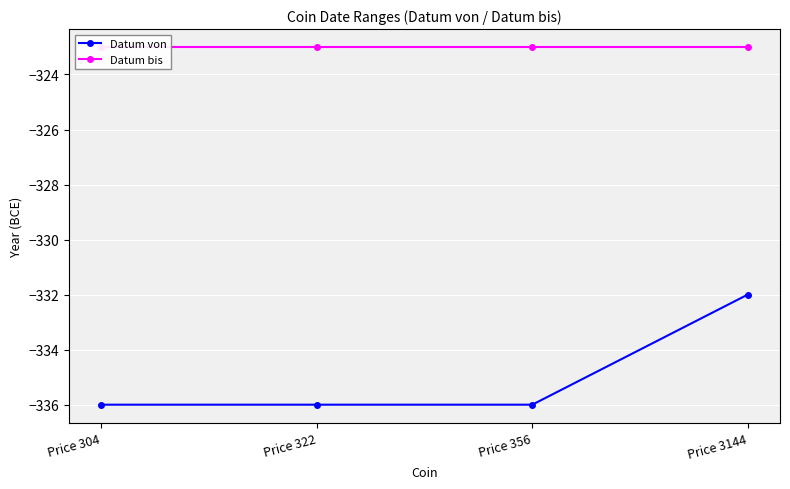

At which label is Datum von closest to -334?

Price 304